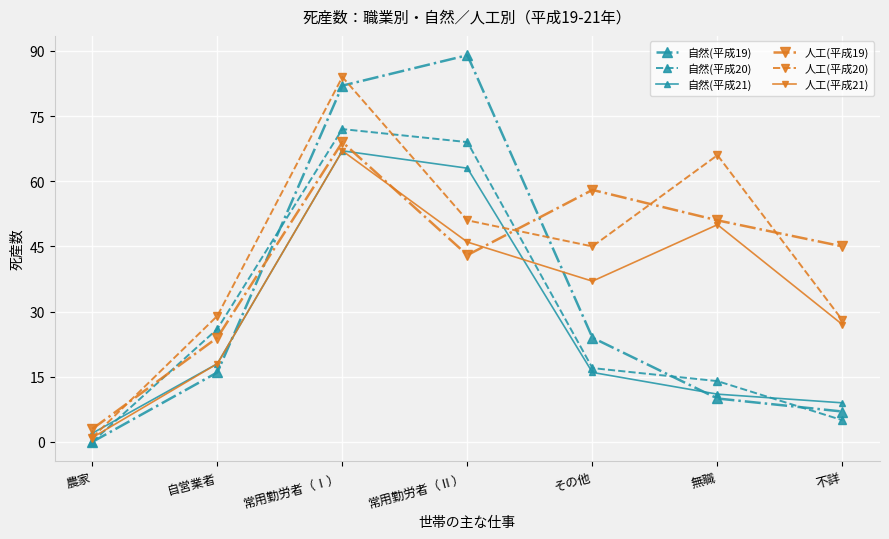

Is it true that 自然(平成20) equals 17 at その他?

True